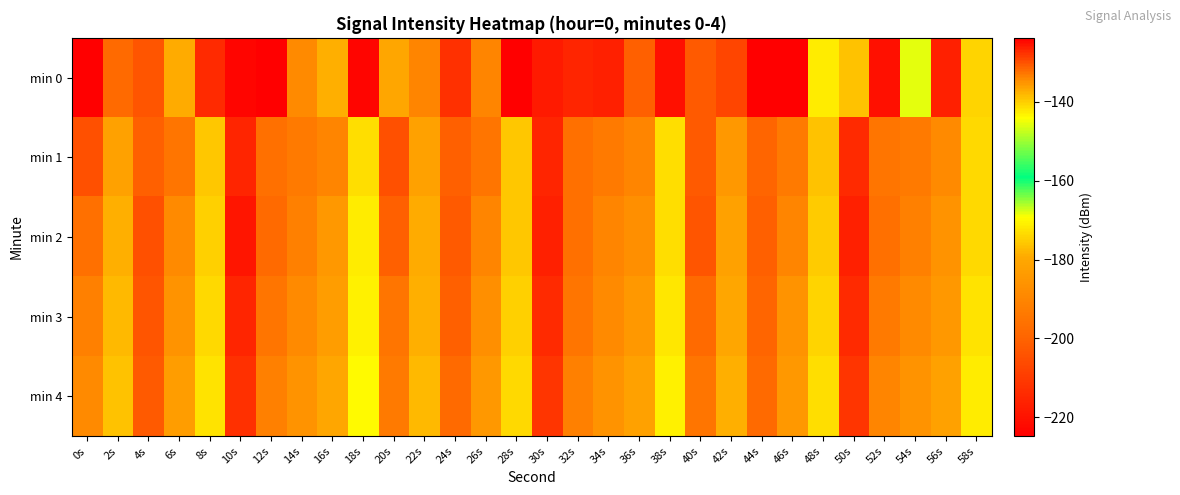

At which category is the sum across all series the highest?

10s